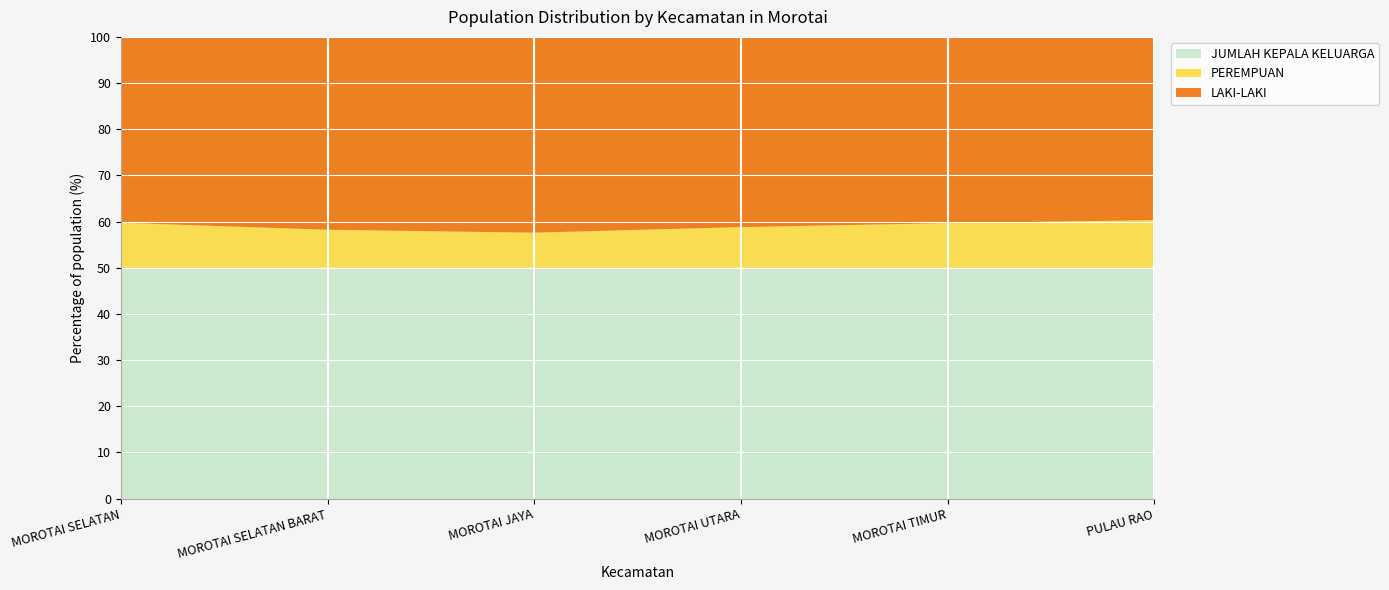

True or false: JUMLAH KEPALA KELUARGA has a value of 50.0 at MOROTAI SELATAN.

True